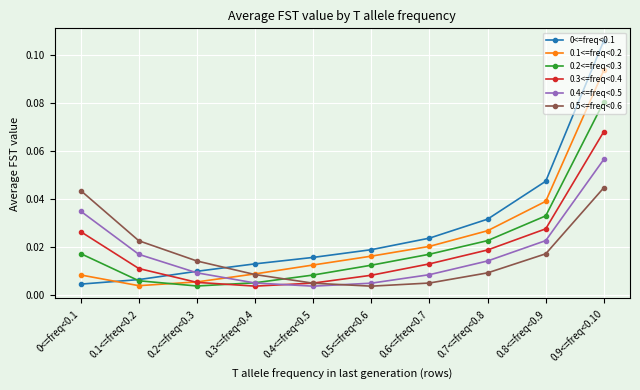

Where is 0.1<=freq<0.2 nearest to the value 0?

0.1<=freq<0.2